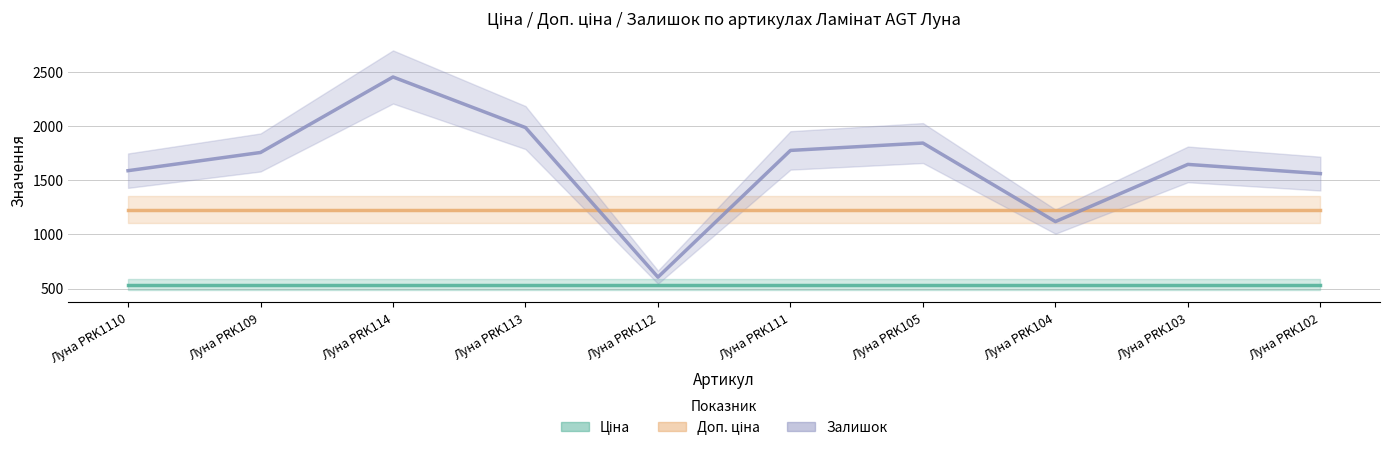

True or false: Доп. ціна and Ціна cross at least once.

False